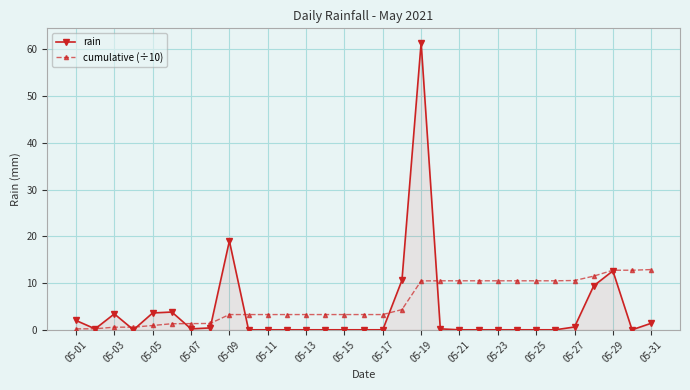

What are all the series names shown in the legend?

rain, cumulative (÷10)